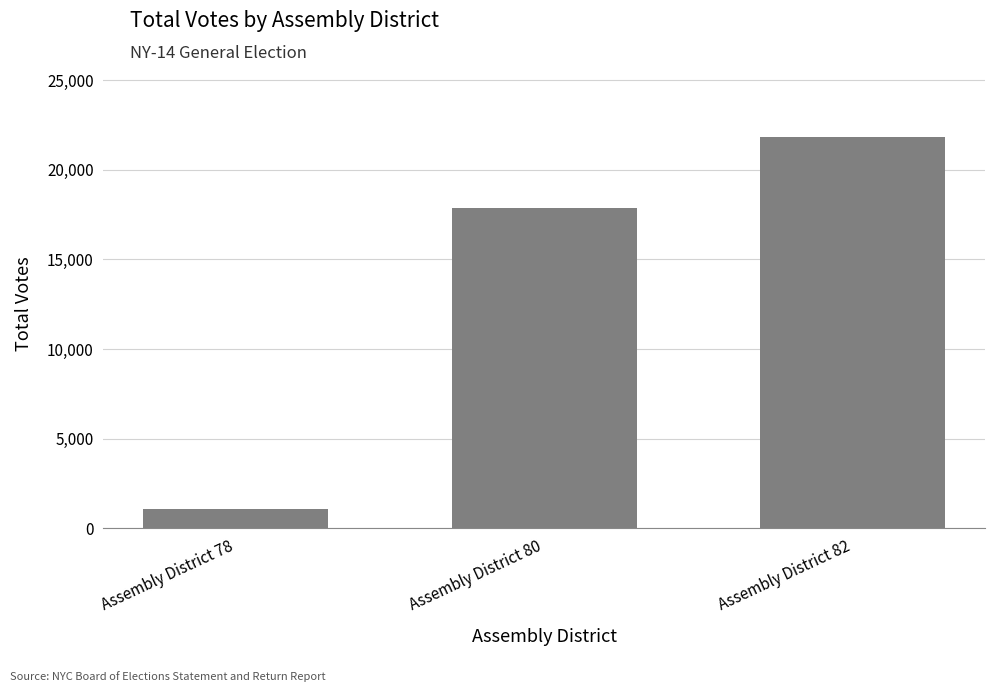

How many values are below 17888?

1